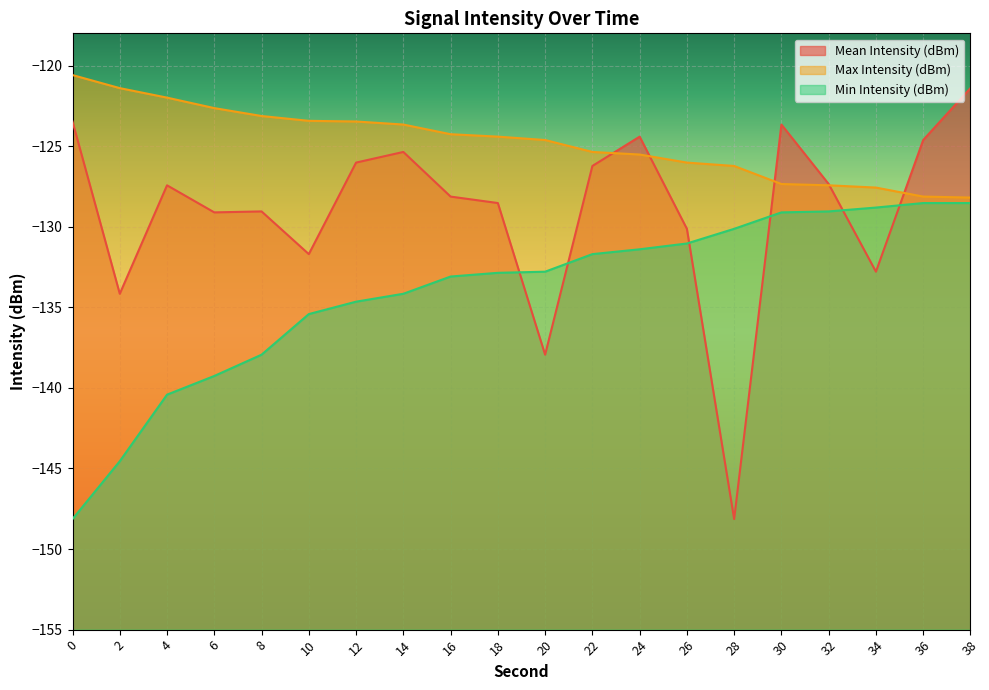

Does the chart display data point markers on the line(s)?

No